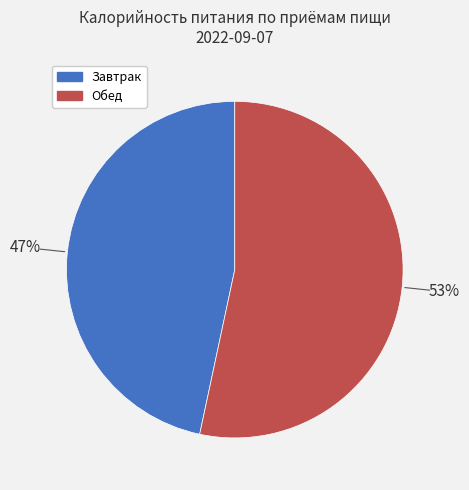

To the nearest percent, what is the average slice percentage?

50%